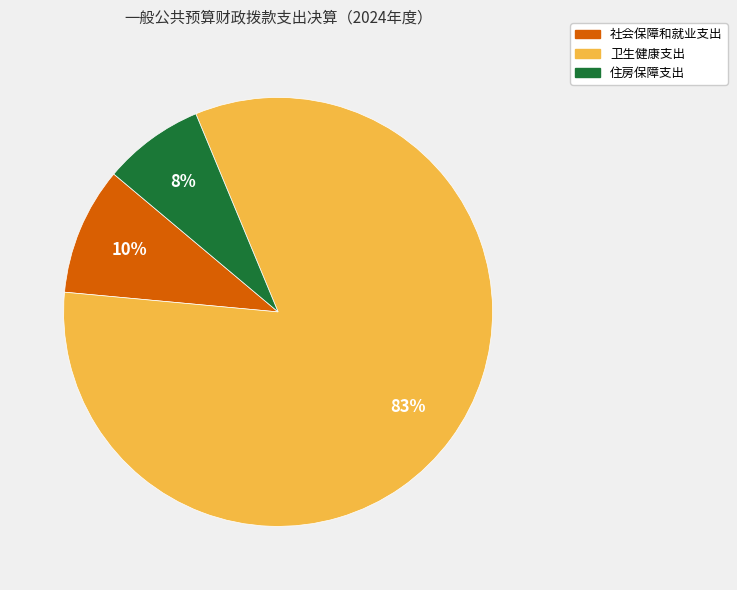

How many slices are in this pie chart?

3